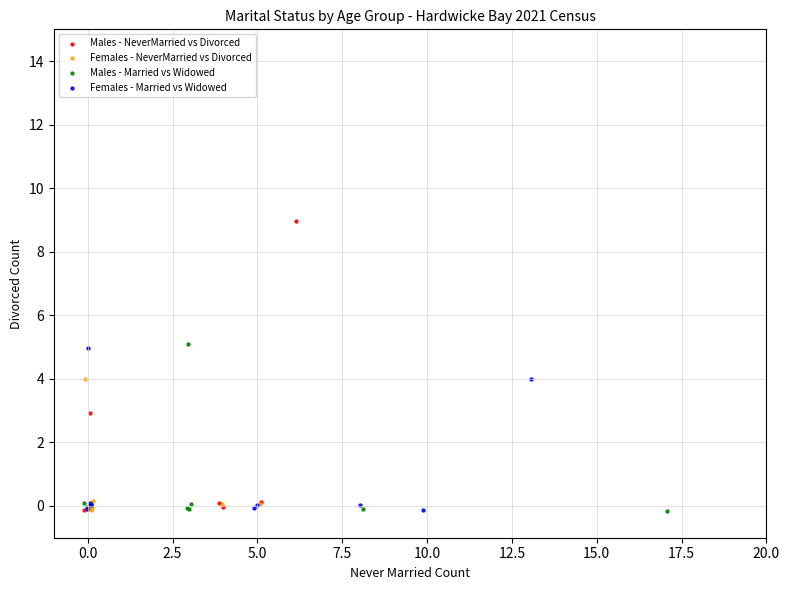

Which series contains the highest Y value?

Males - NeverMarried vs Divorced